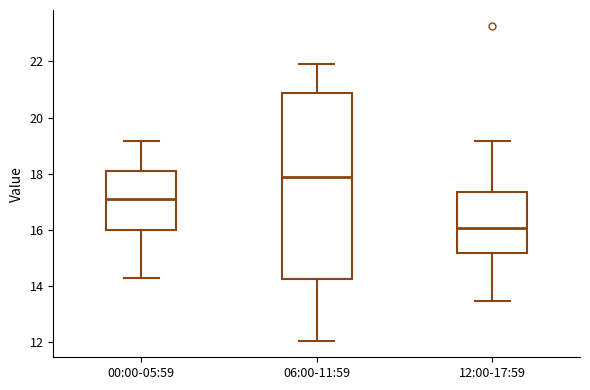

Reading left to right, read every box against the y-axis: the position of its median line, the range the box covers, and the ends of its whiskers. The values are not printed on the chart, so give them approximately, as read against the axis.

00:00-05:59: median 17.0, box 16.0 to 18.0, whiskers 14.2 to 19.2
06:00-11:59: median 17.8, box 14.2 to 20.8, whiskers 12.0 to 22.0
12:00-17:59: median 16.0, box 15.2 to 17.4, whiskers 13.4 to 19.2